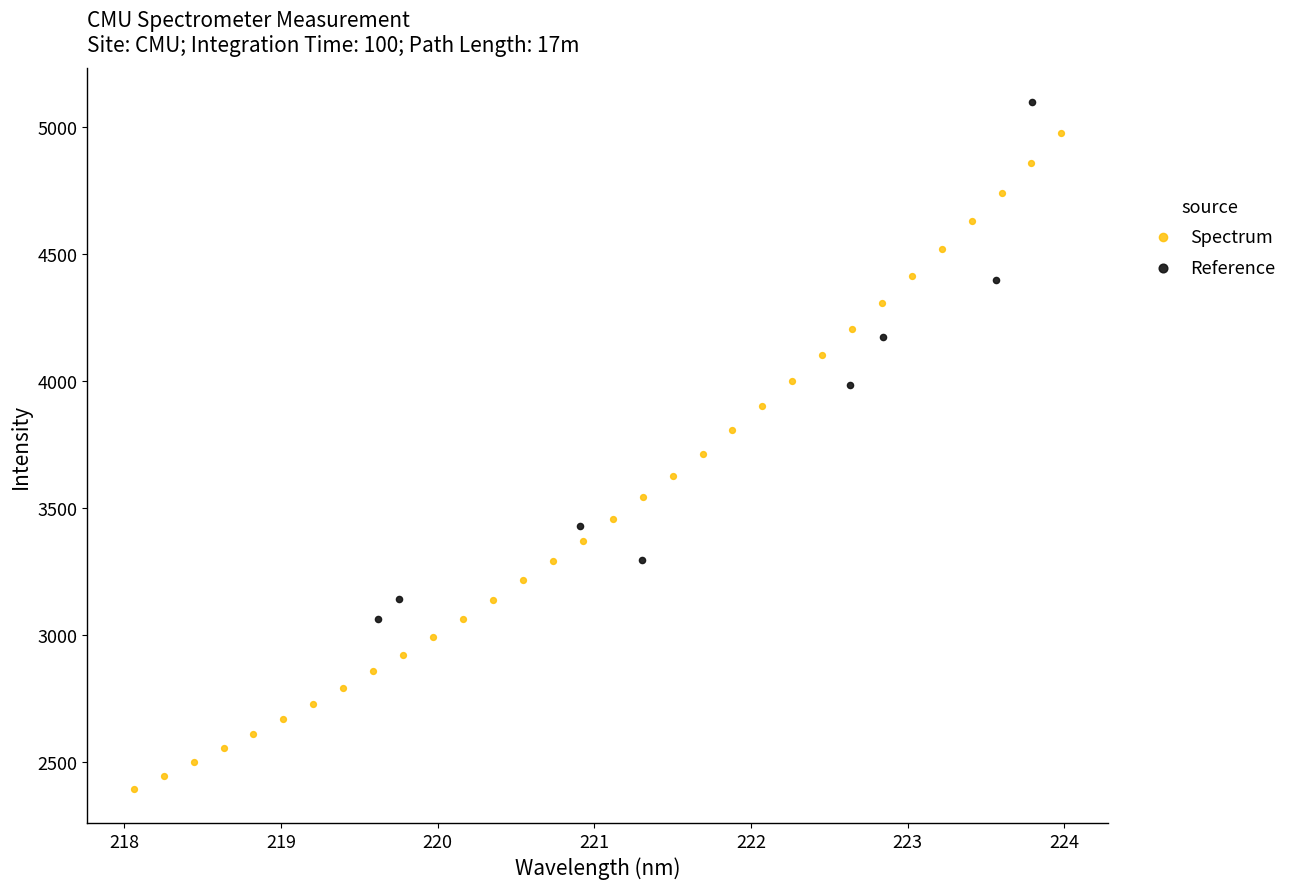

Which series contains the highest Y value?

Reference